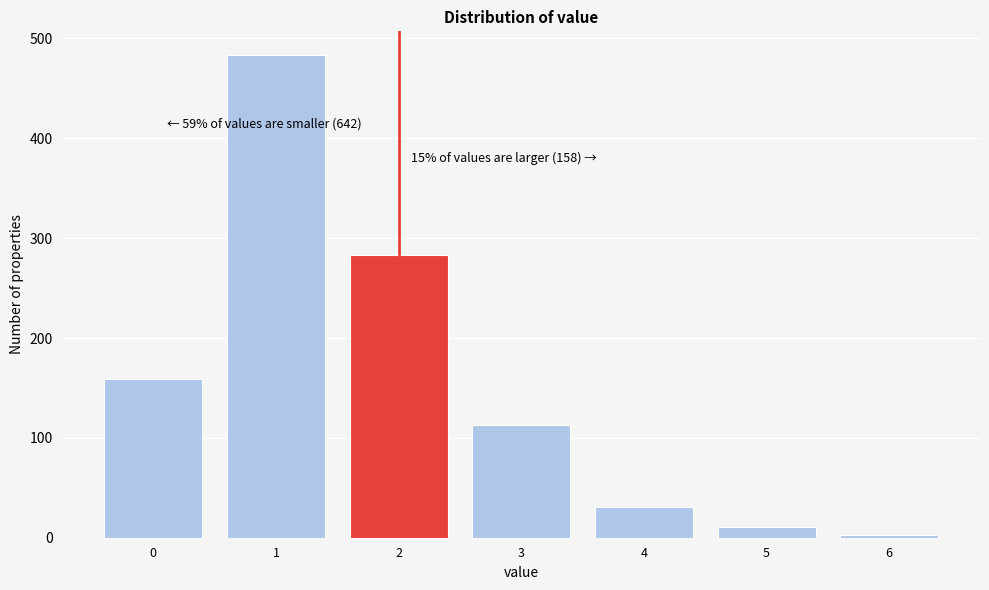

Reading left to right, what are all the values shown in this chart?

0=159	1=483	2=283	3=113	4=31	5=11	6=3